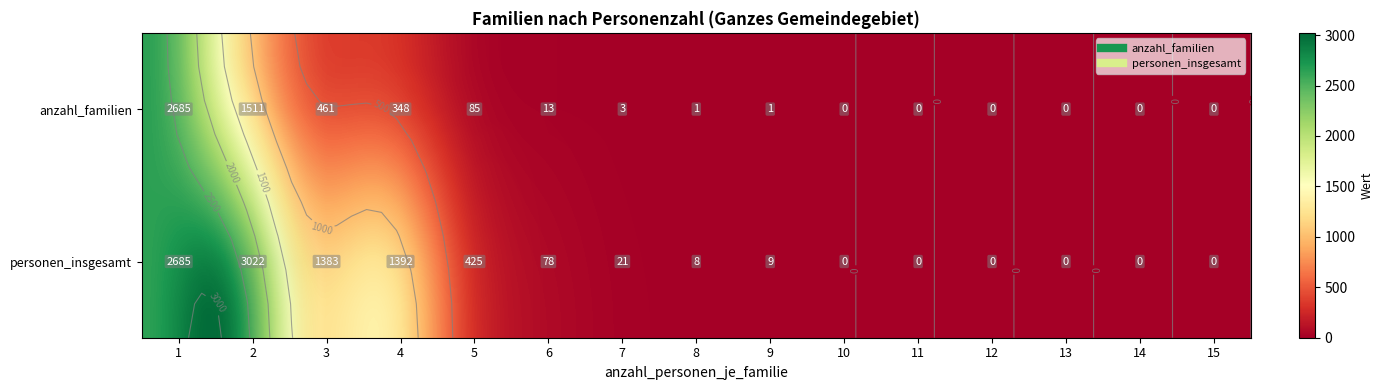

Rank the series at 9 from lowest to highest value.

anzahl_familien, personen_insgesamt